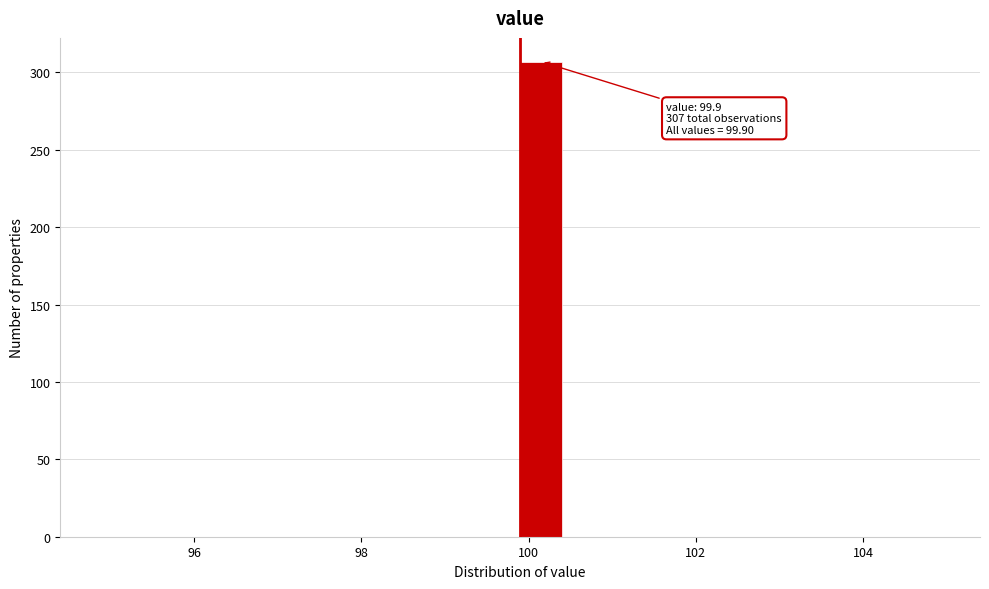

Read against the x-axis, roughly where is the centre of the tallest bar?

100.2